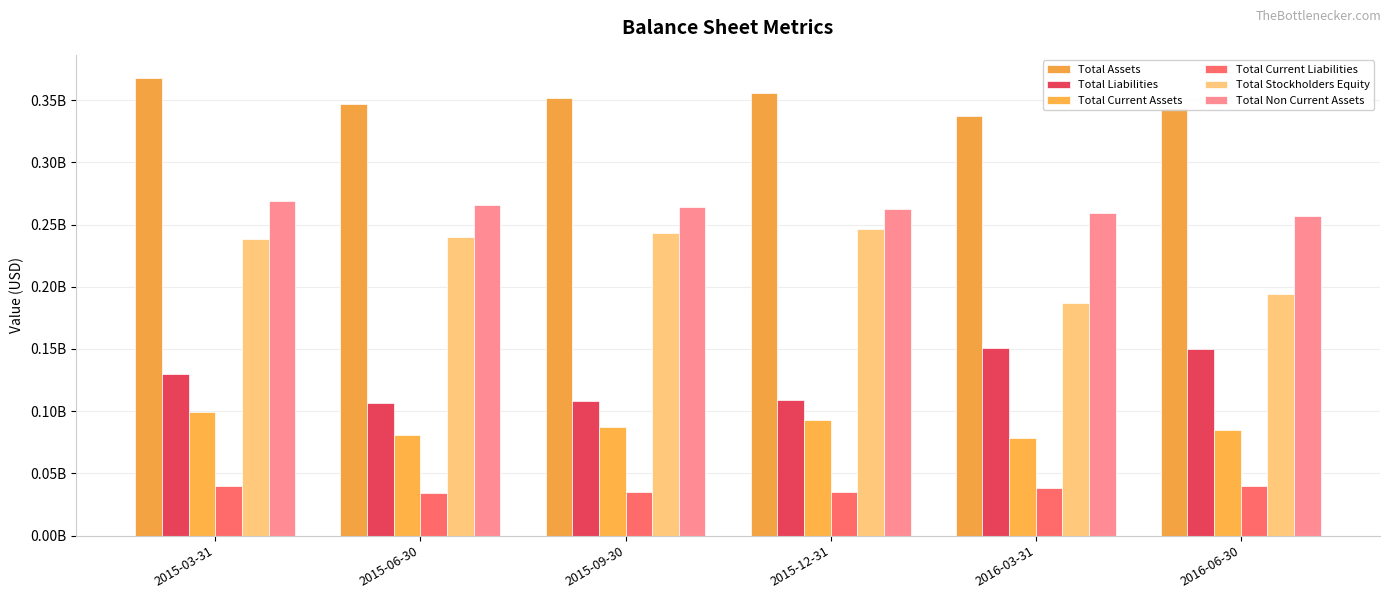

Are the bars horizontal?

No